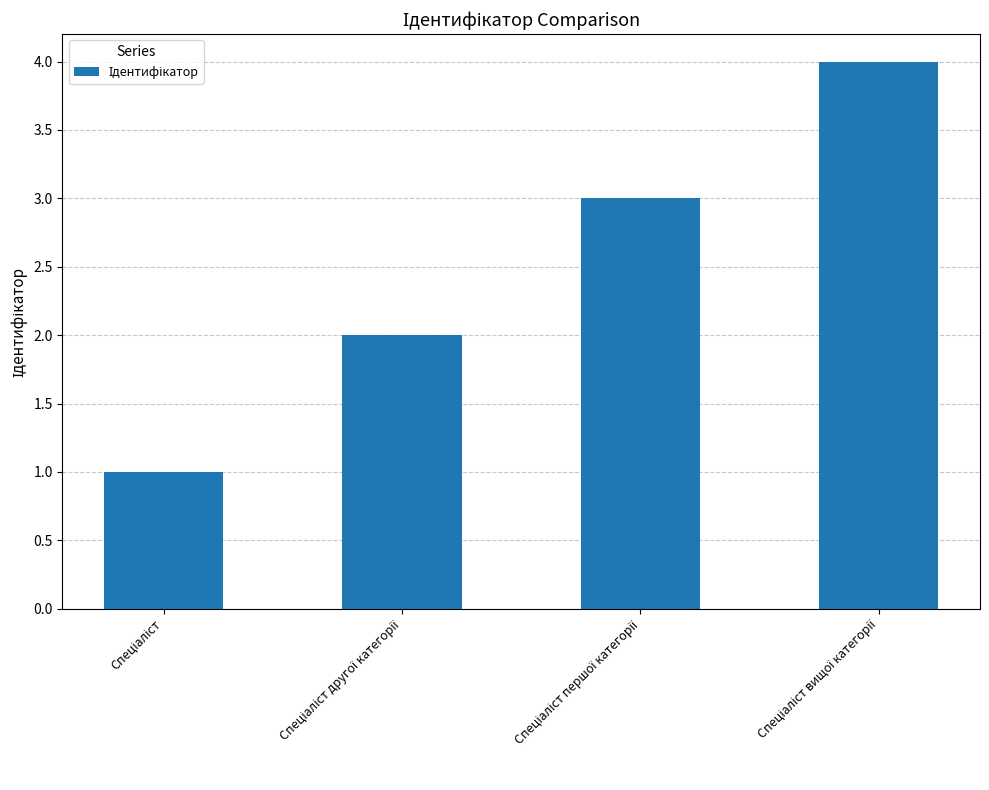

What is the greatest value displayed?

4